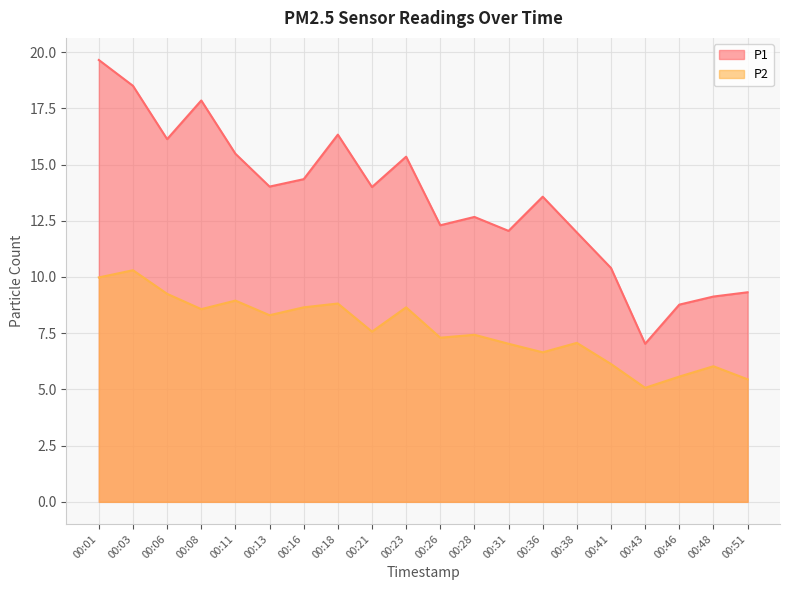

Reading left to right, transcribe all the data shown in this chart.

P1: 19.6	18.5	16.1	17.9	15.5	14.0	14.3	16.3	14.0	15.3	12.3	12.7	12.1	13.6	12.0	10.4	7.0	8.8	9.1	9.3
P2: 10.0	10.3	9.2	8.6	8.9	8.3	8.7	8.8	7.6	8.7	7.3	7.4	7.0	6.7	7.1	6.1	5.1	5.6	6.0	5.5